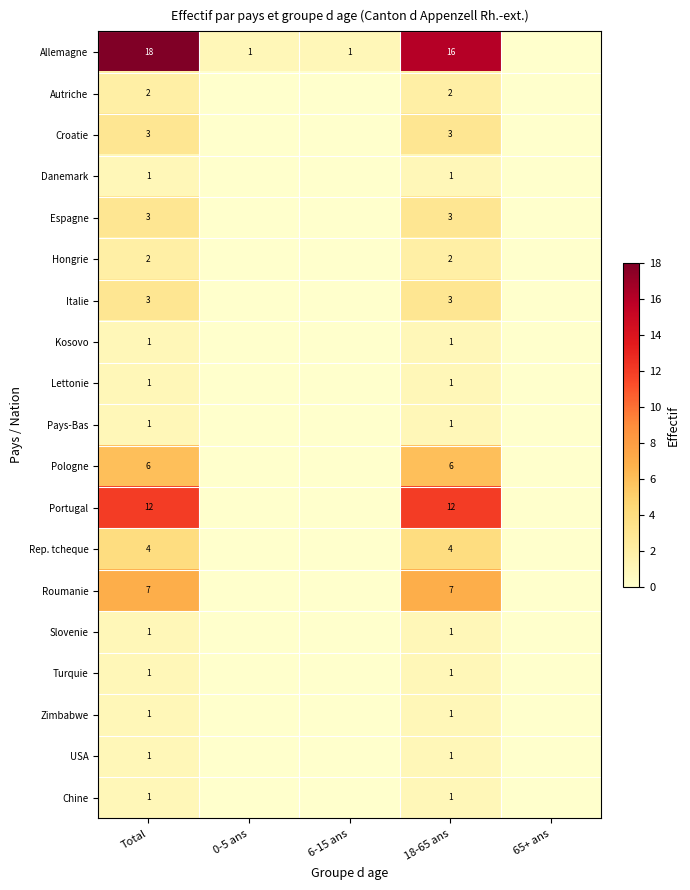

Which has a higher value, 18-65 ans or Total?

Total